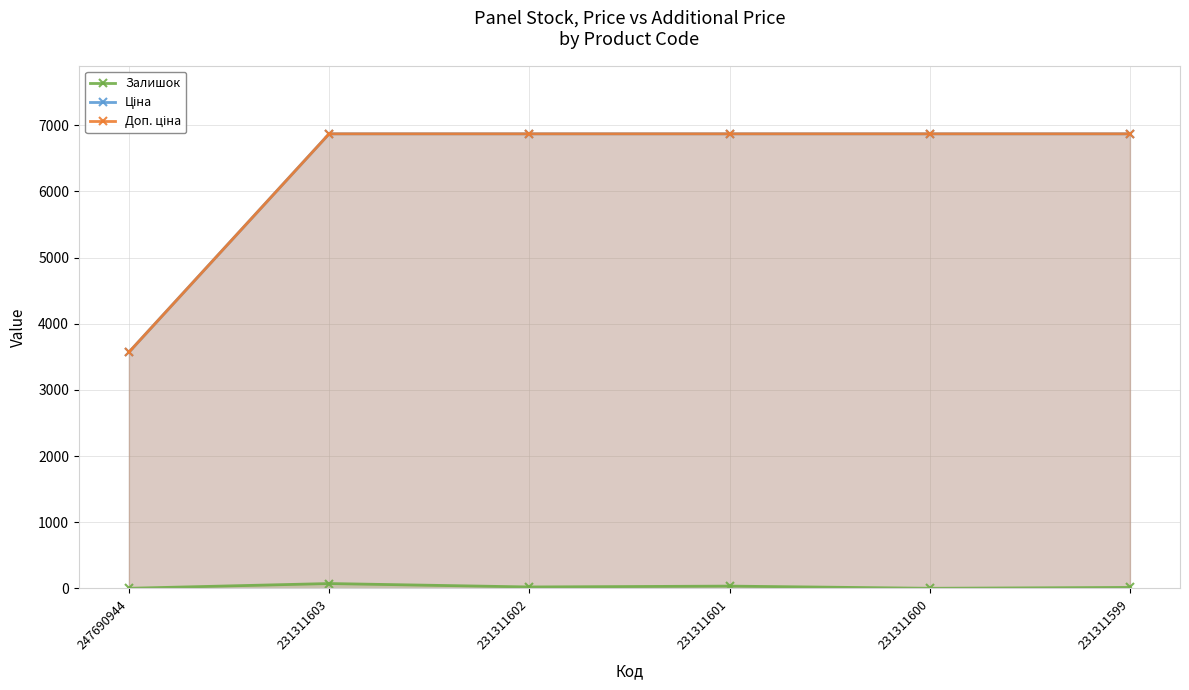

Does the chart display data point markers on the line(s)?

Yes